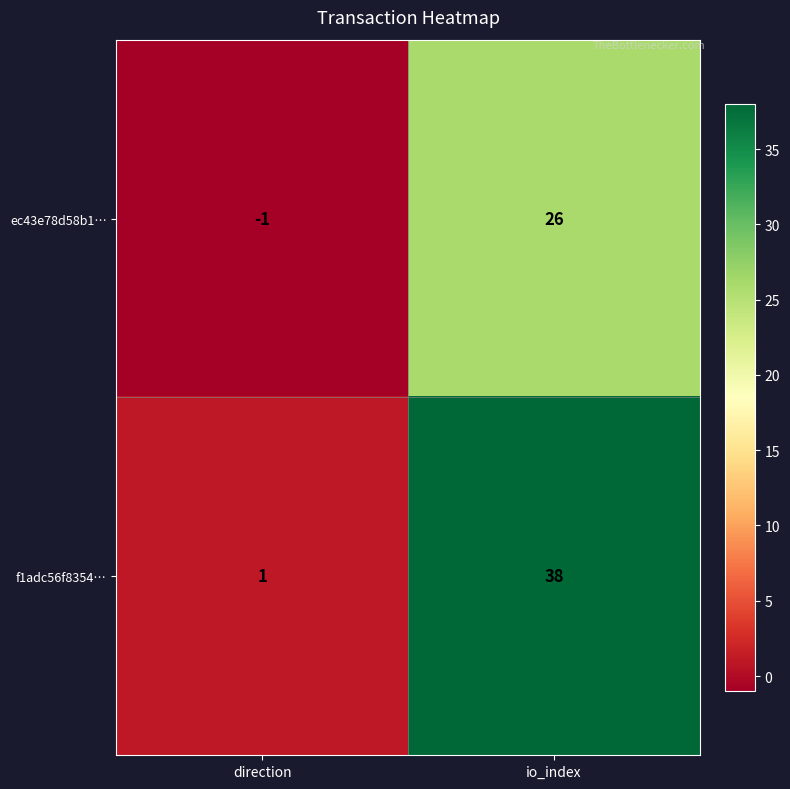

What is the difference between the f1adc56f8354… values at io_index and direction?

37